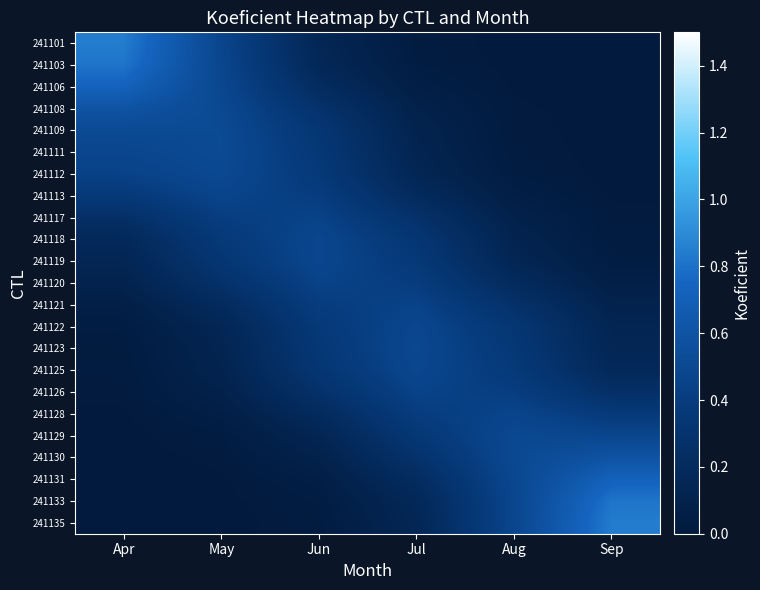

What is the maximum value shown in the chart?

0.8